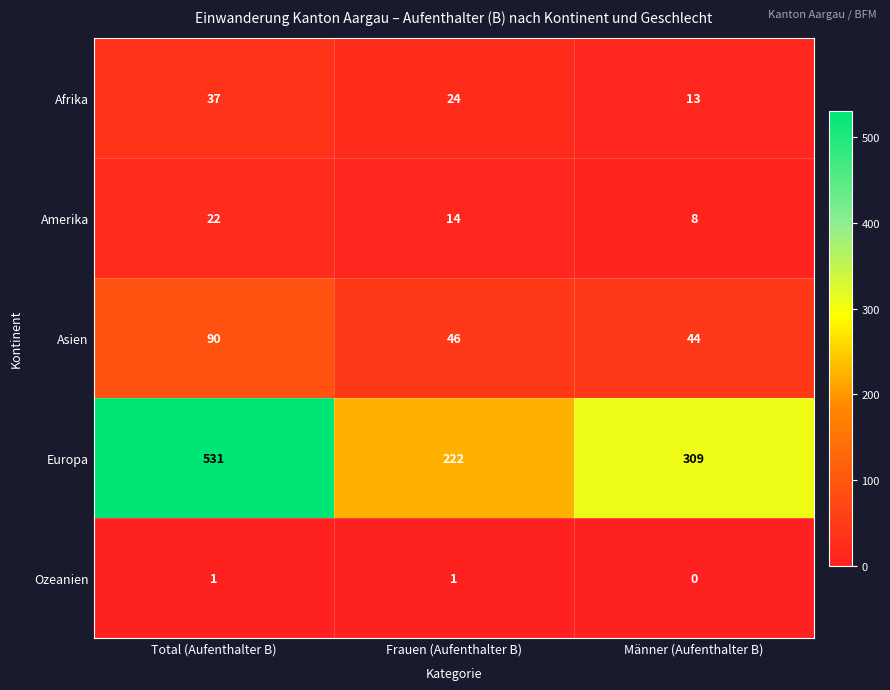

At which category does the chart reach its peak across all series?

Total (Aufenthalter B)